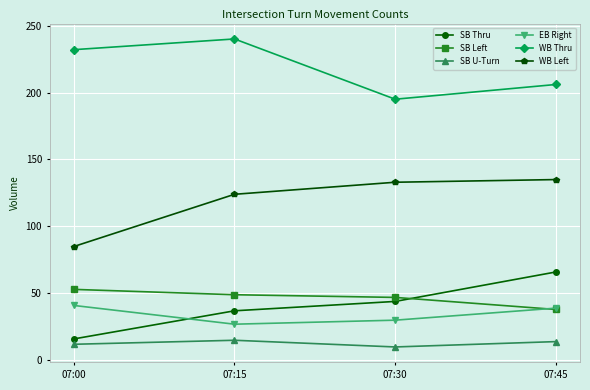

The SB Thru series shows 44 at 07:30. True or false?

True